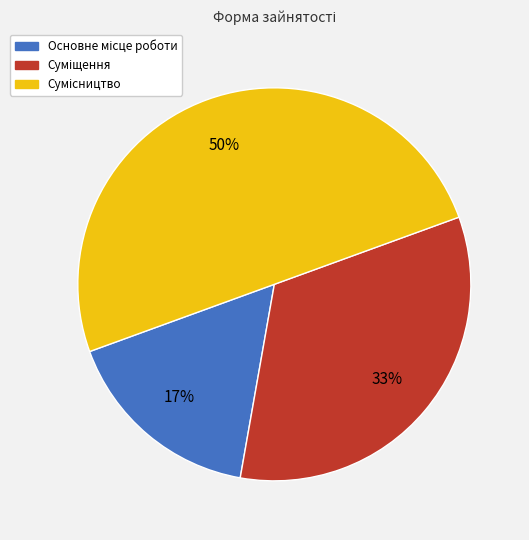

To the nearest percent, what is the difference between the largest and smallest slice percentages?

33%